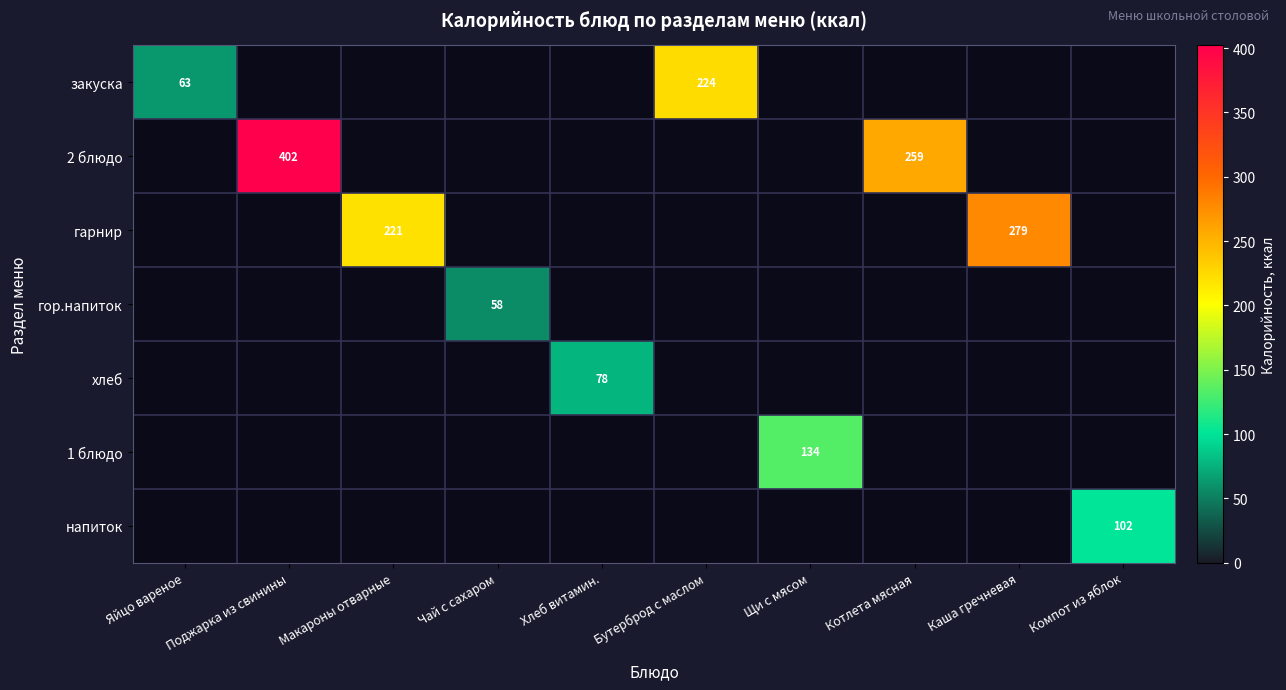

Rank the categories by 2 блюдо value from highest to lowest.

Поджарка из свинины, Котлета мясная, Яйцо вареное, Макароны отварные, Чай с сахаром, Хлеб витамин., Бутерброд с маслом, Щи с мясом, Каша гречневая, Компот из яблок